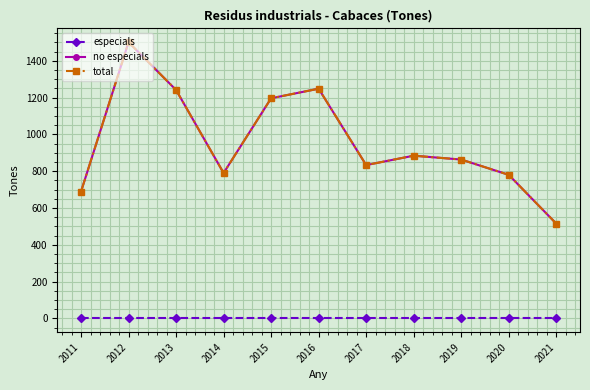

True or false: total and especials cross at least once.

False